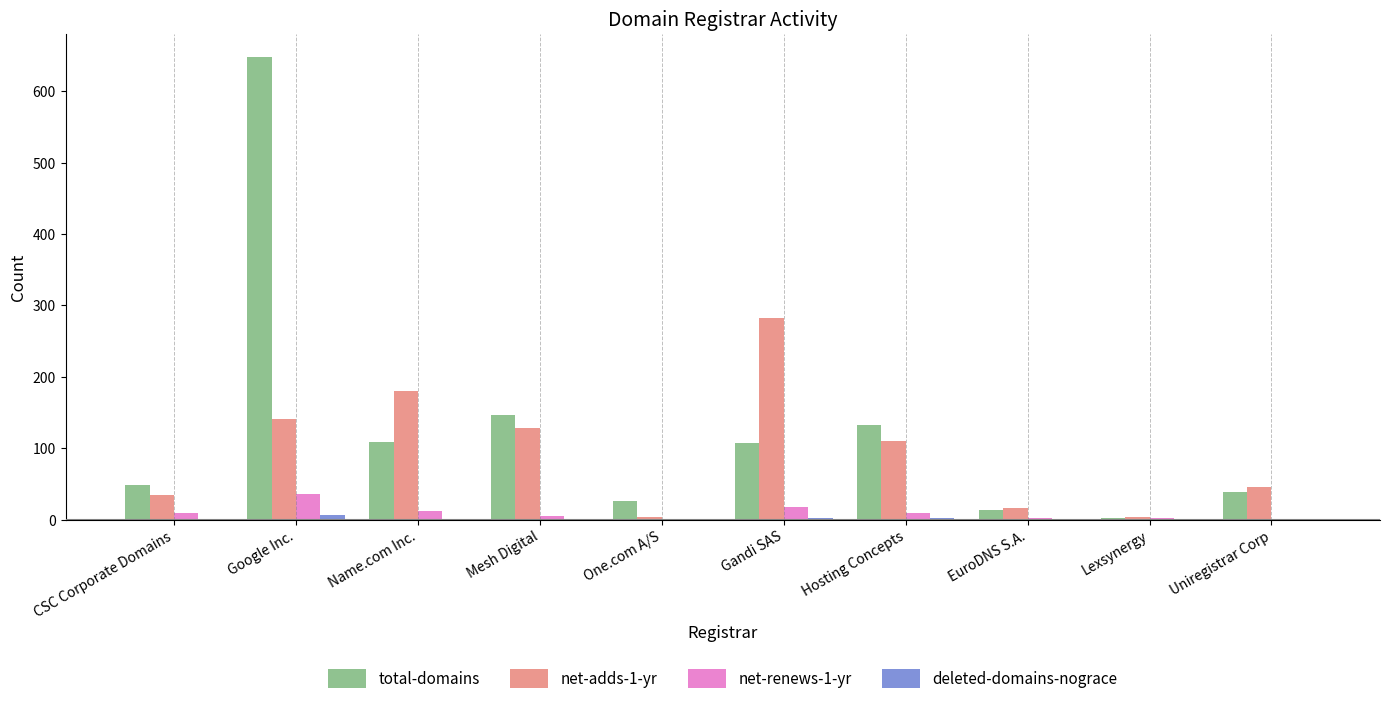

Which series changed the most between Mesh Digital and Uniregistrar Corp?

total-domains